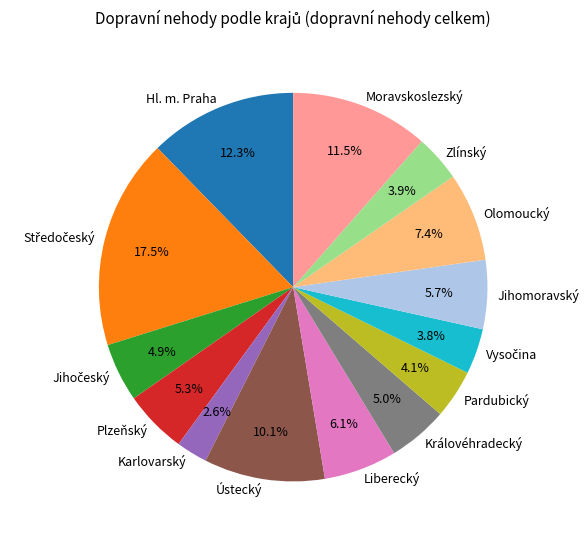

Which category has the smallest portion of the pie?

Karlovarský